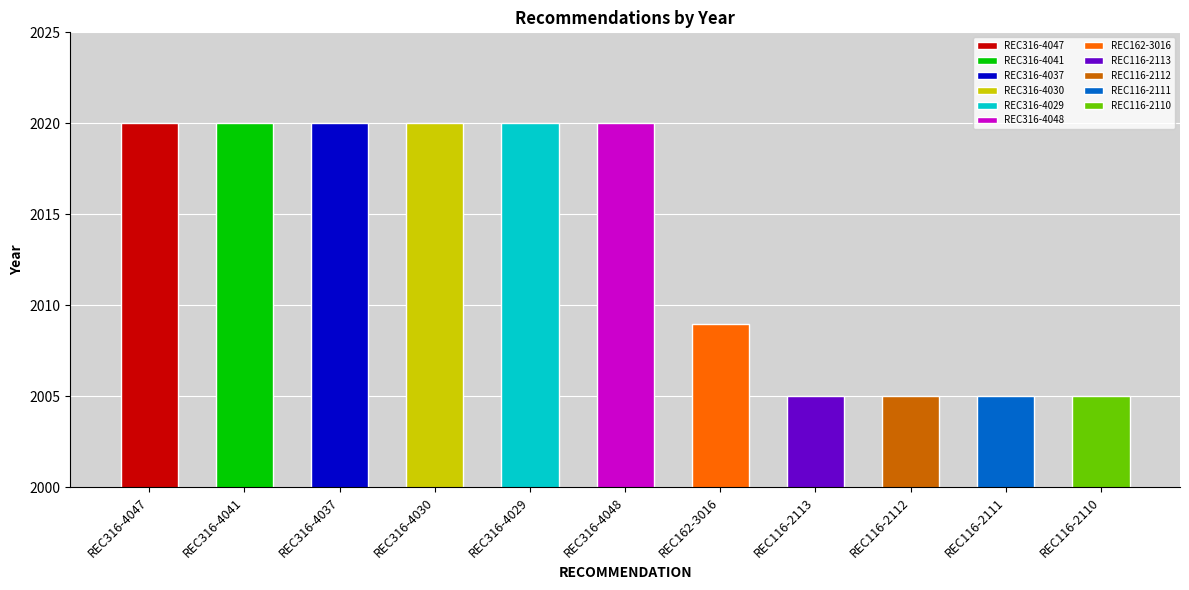

What is the ratio of the value at REC116-2111 to the value at REC316-4029?

1.0